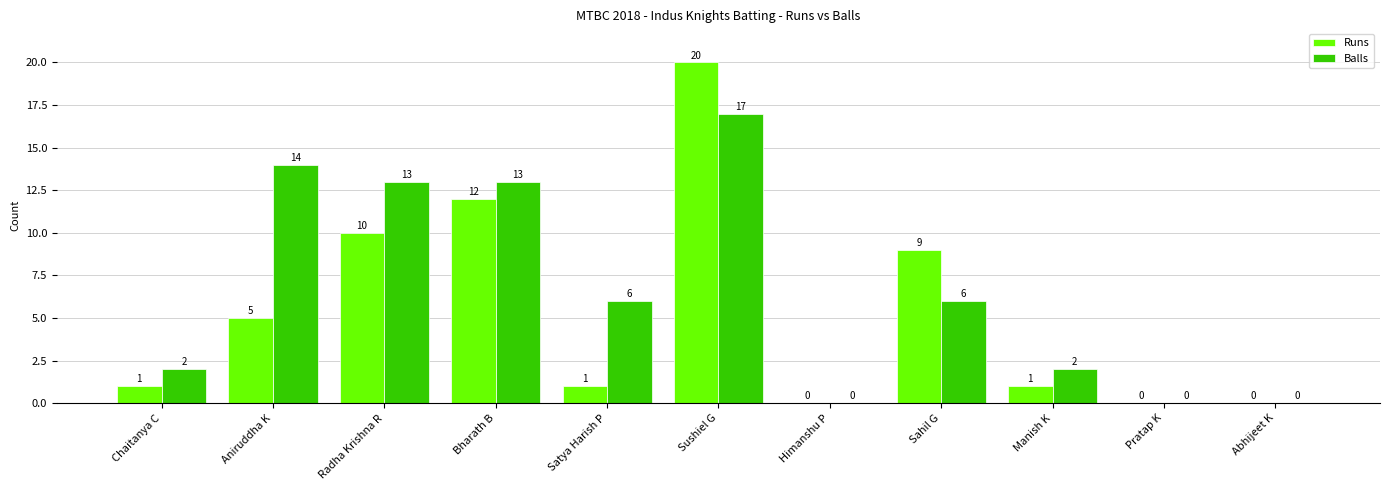

Which category has the highest value in the Balls series?

Sushiel G